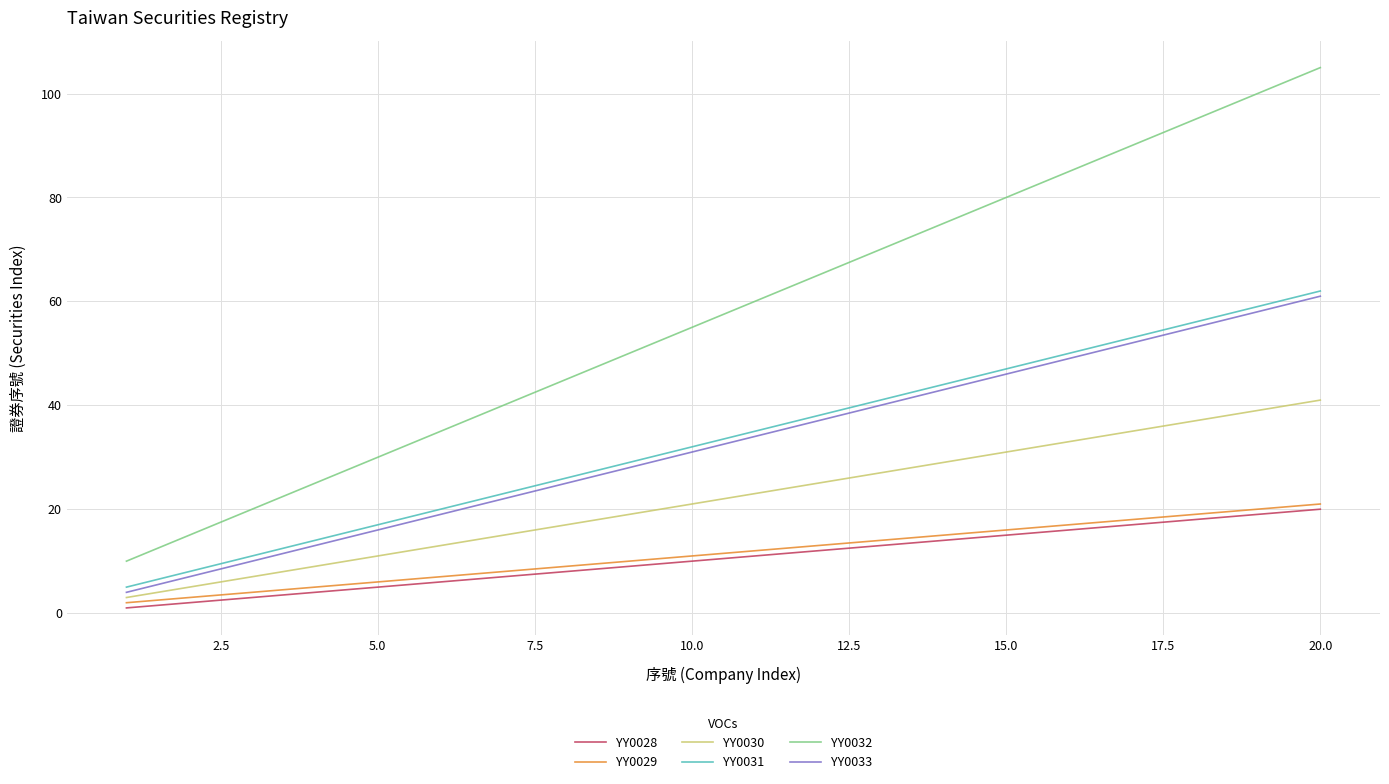

What is the difference between the maximum and minimum values in the YY0032 series?

95